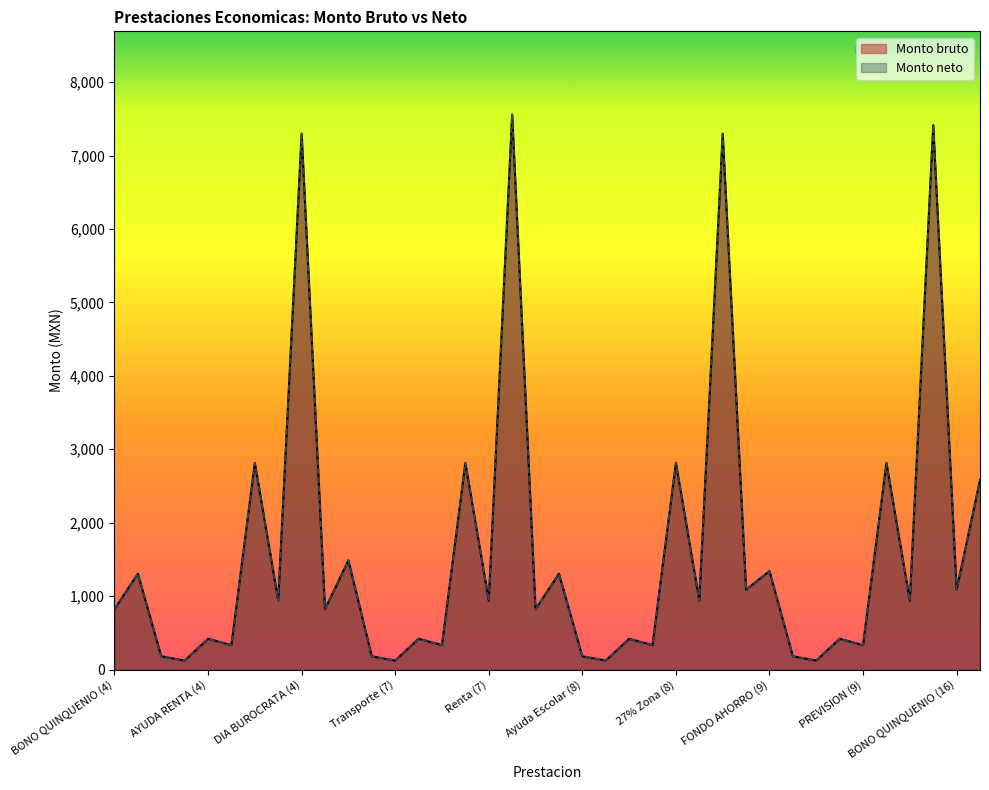

Which series has the largest total across all categories?

Monto bruto